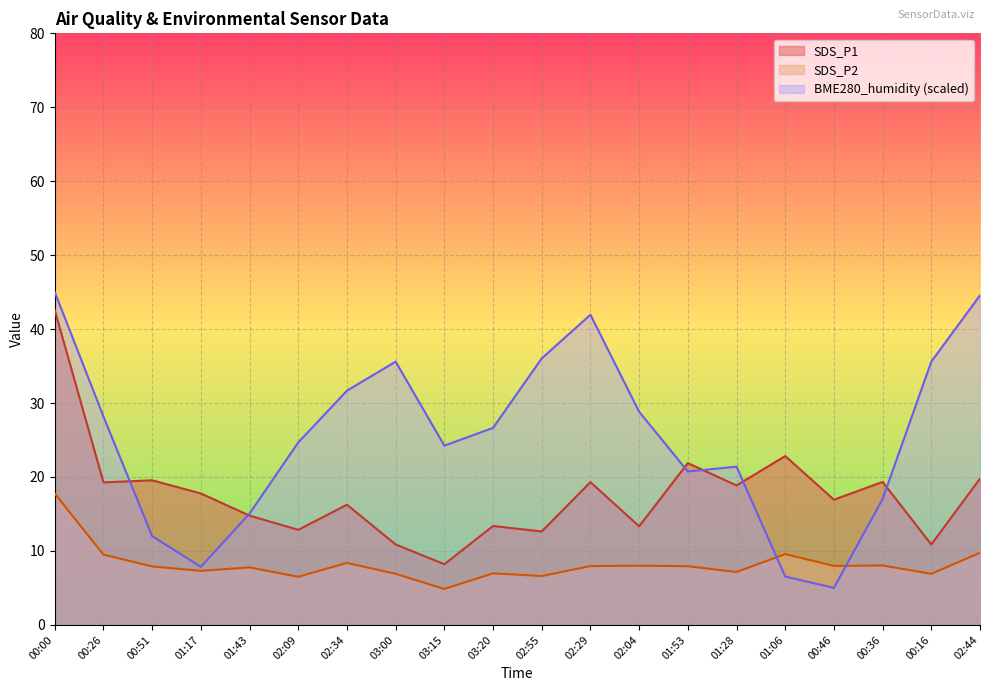

What is the lowest value of the BME280_humidity series?

5.0